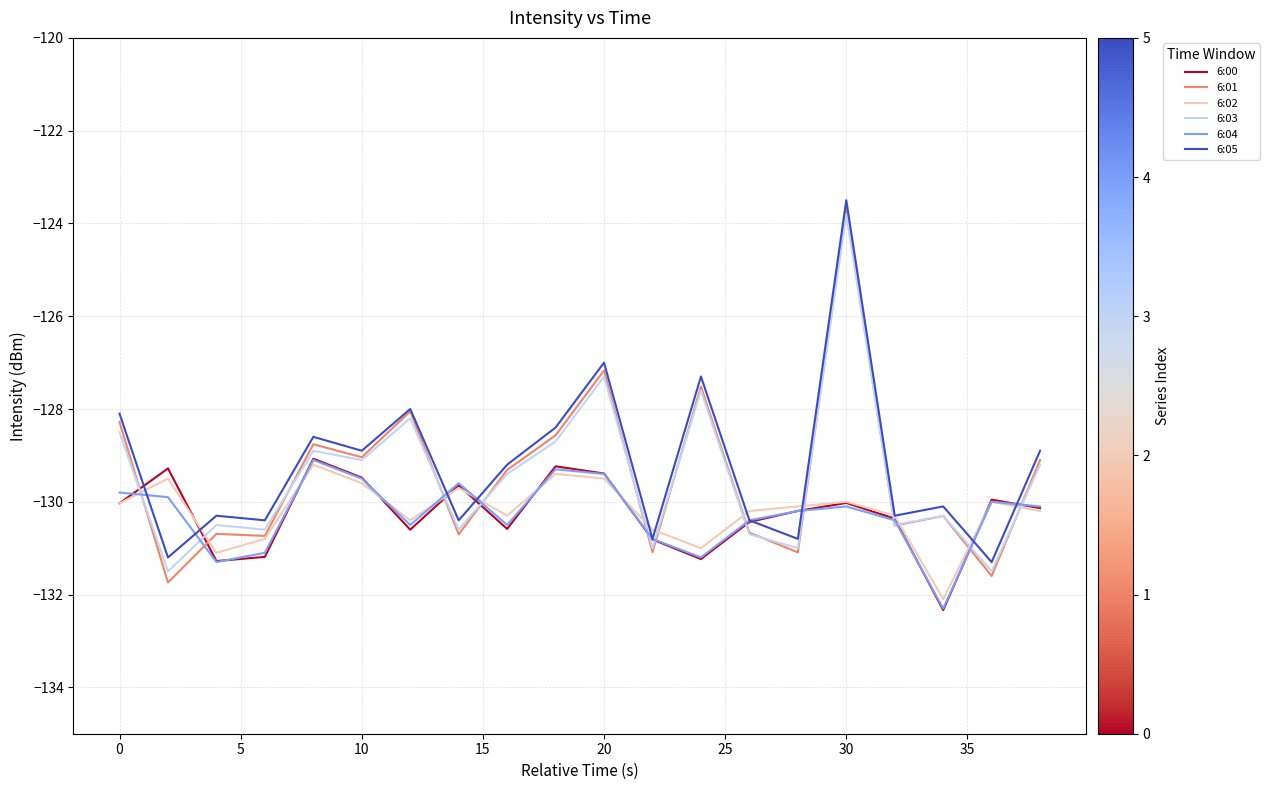

Does the chart have visible grid lines?

Yes